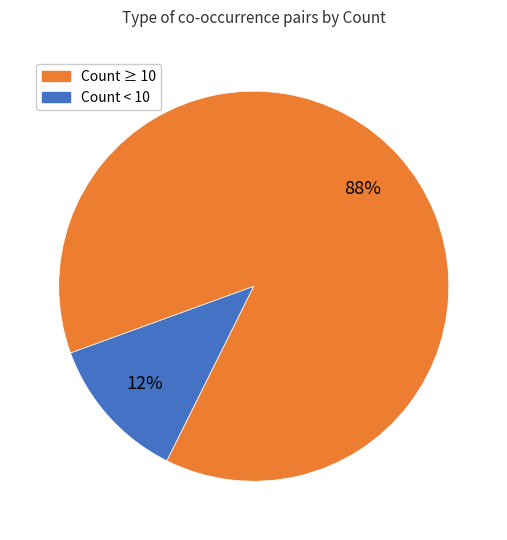

To the nearest percent, what is the difference between the largest and smallest slice percentages?

76%